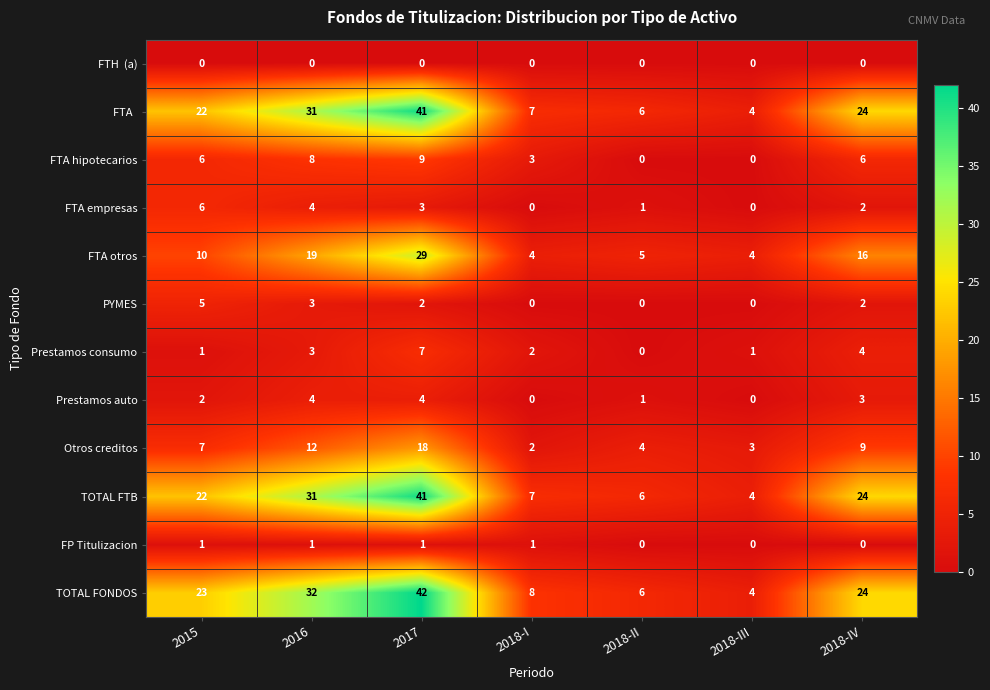

Rank the categories by TOTAL FONDOS value from lowest to highest.

2018-III, 2018-II, 2018-I, 2015, 2018-IV, 2016, 2017